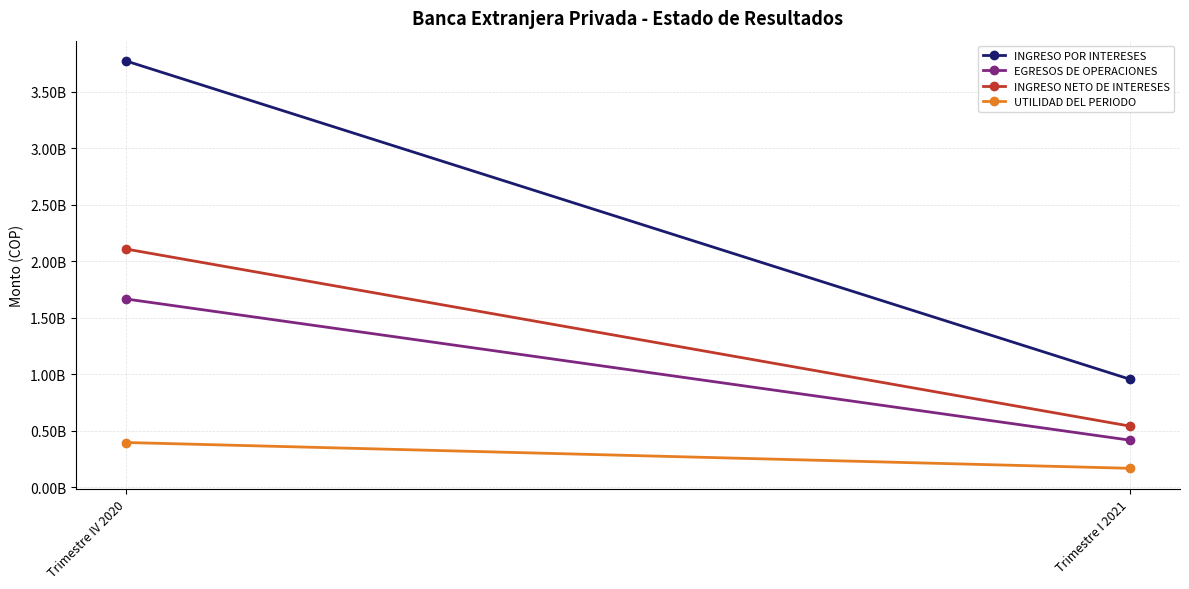

How many categories are shown in the chart?

2